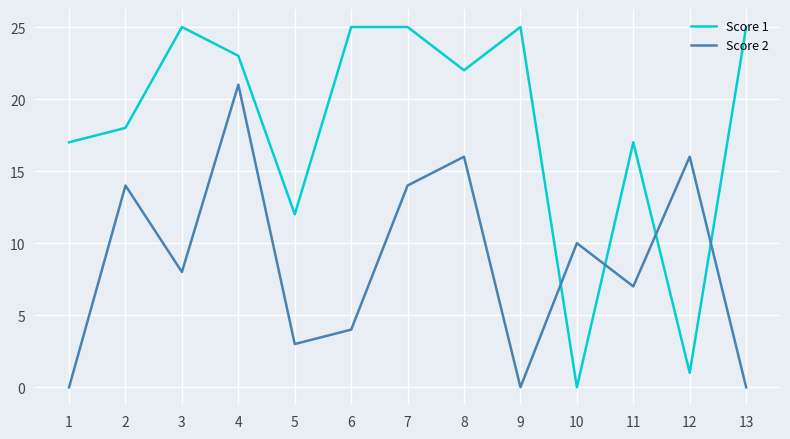

How many intersections are there between Score 2 and Score 1?

4